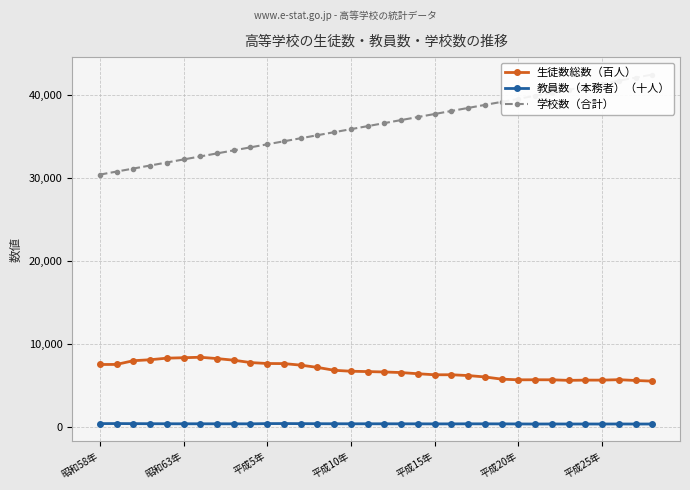

Is it true that 学校数（合計） equals 8466 at 19?

False